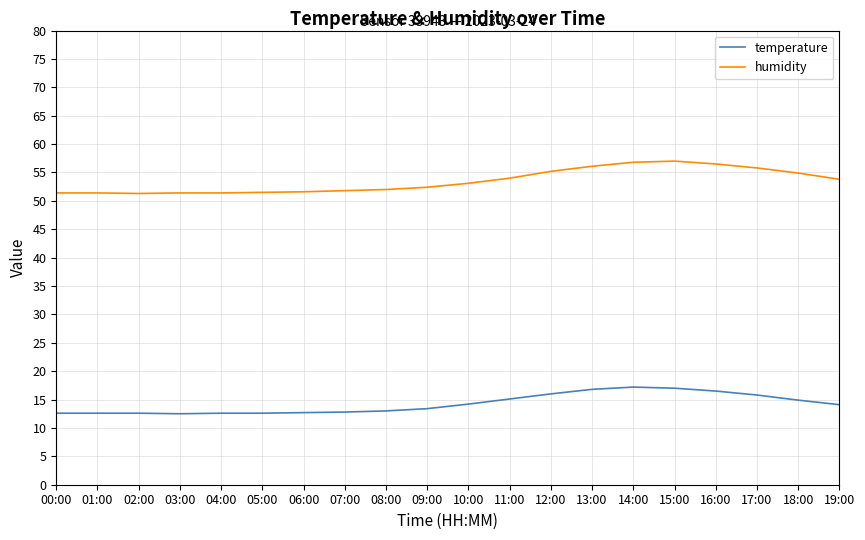

Which series changed the most between 06:00 and 15:00?

humidity